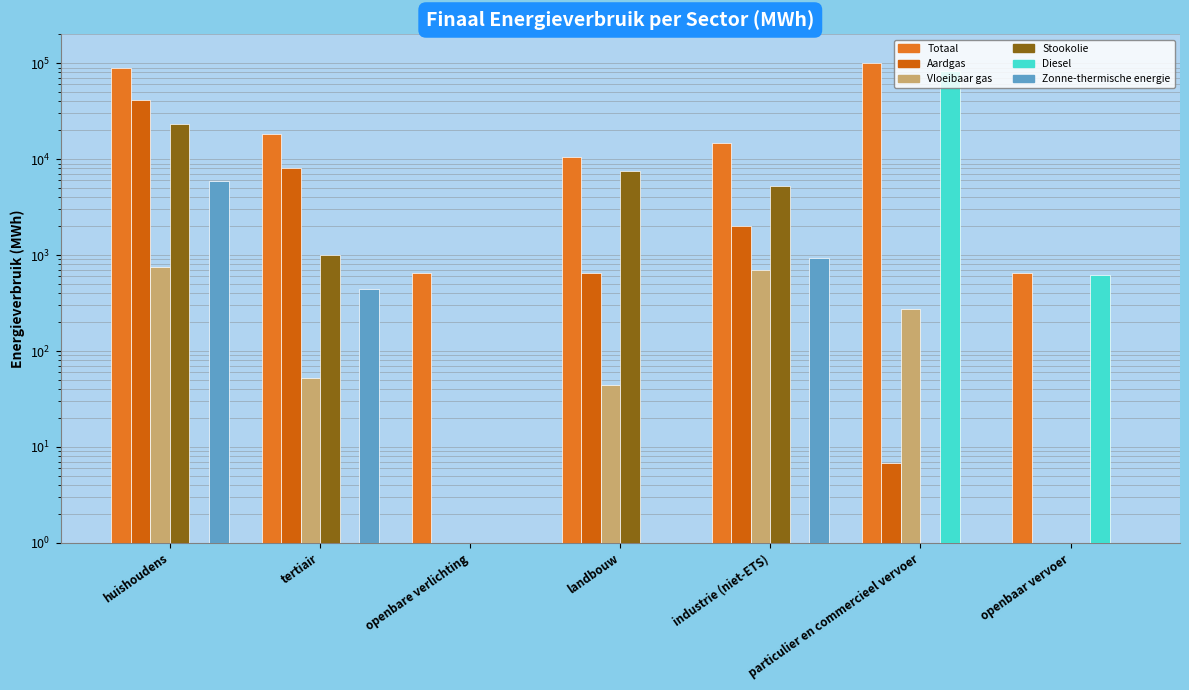

Is the value of Totaal at tertiair greater than the value of Aardgas at openbaar vervoer?

Yes